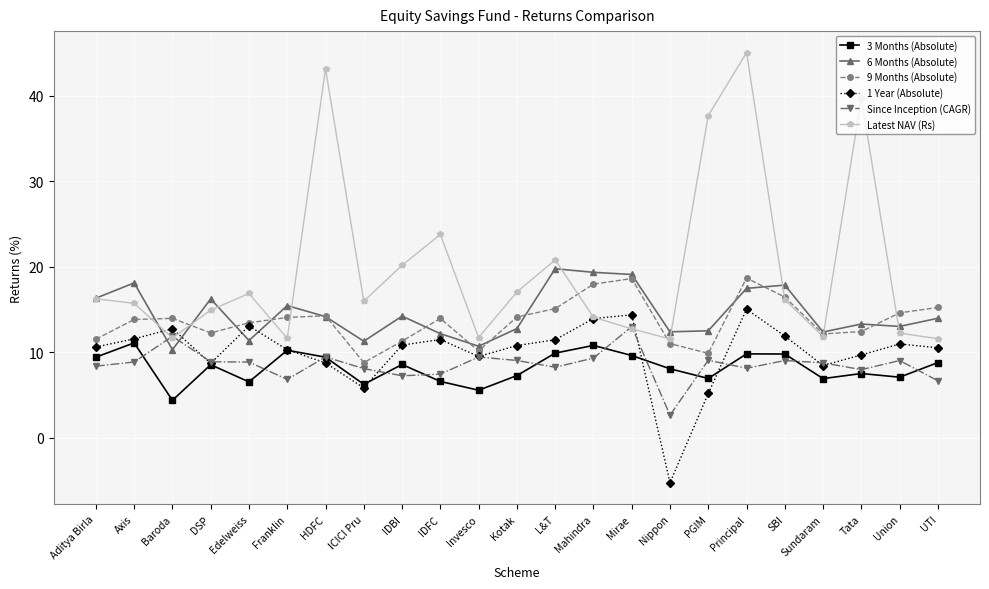

At which category is the sum across all series the highest?

Principal